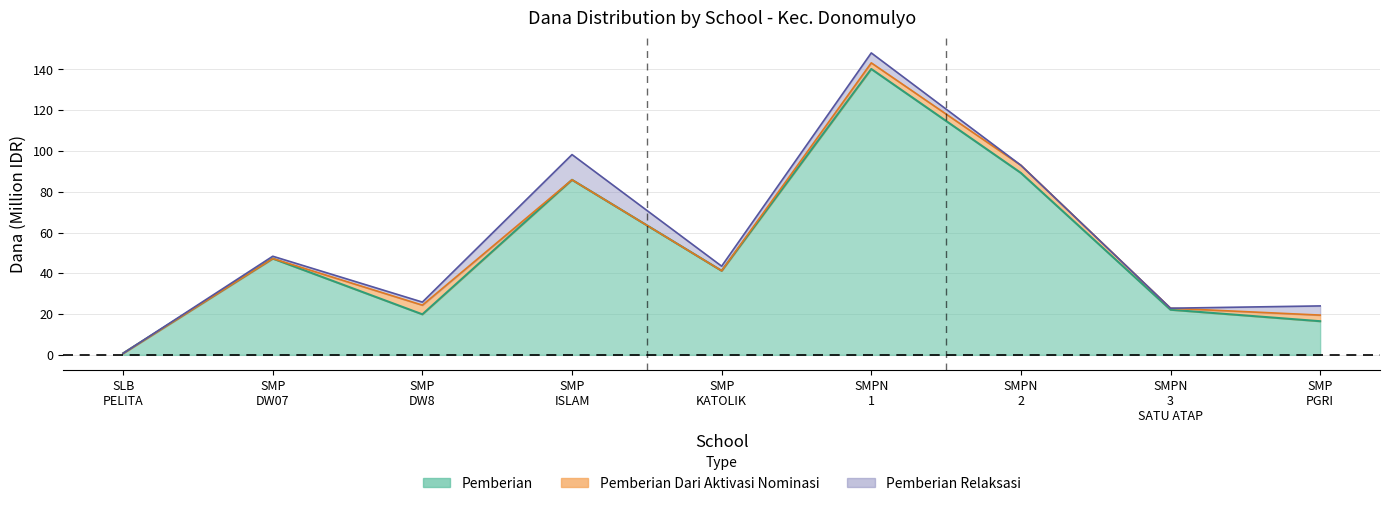

In Pemberian, how many points are higher than both neighbors (excluding endpoints)?

3